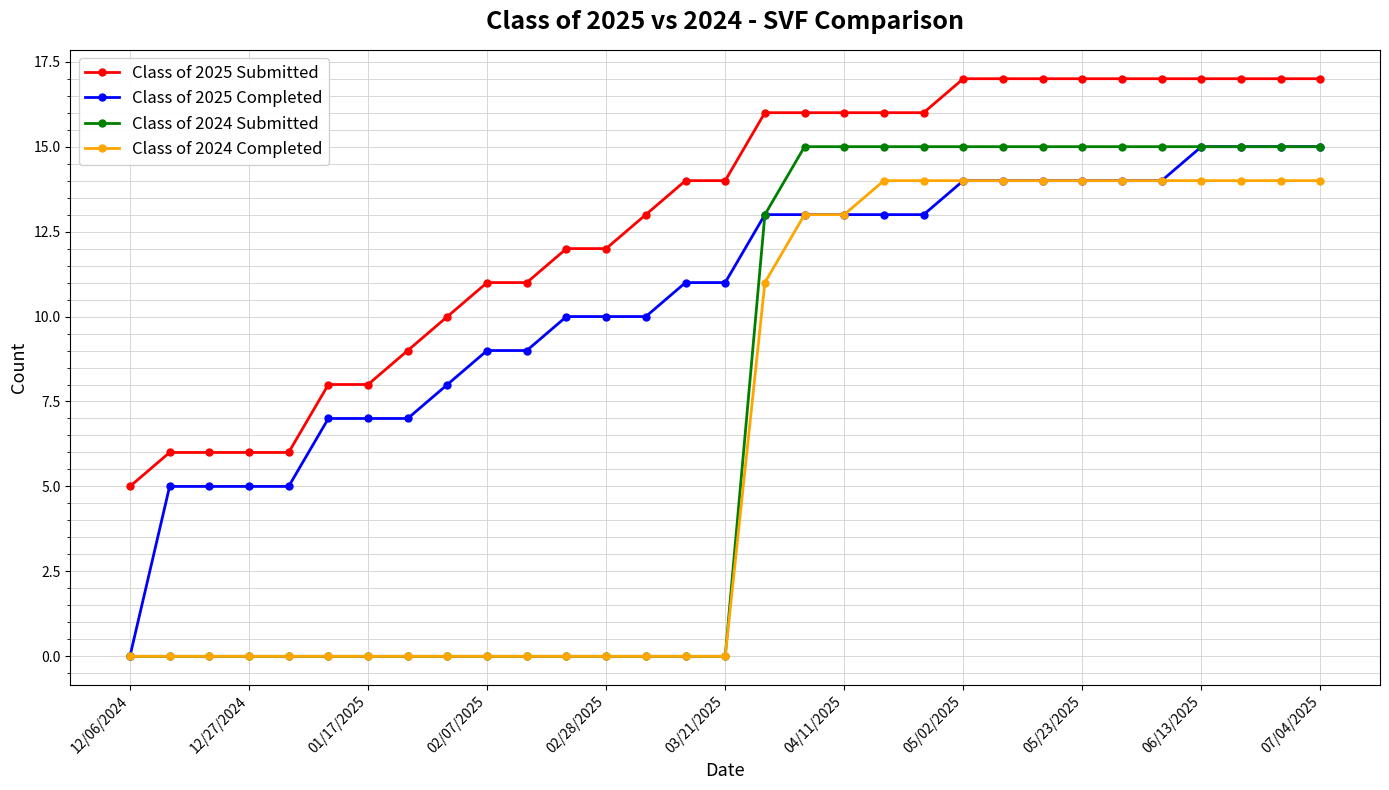

At how many categories does at least one series exceed 4?

31